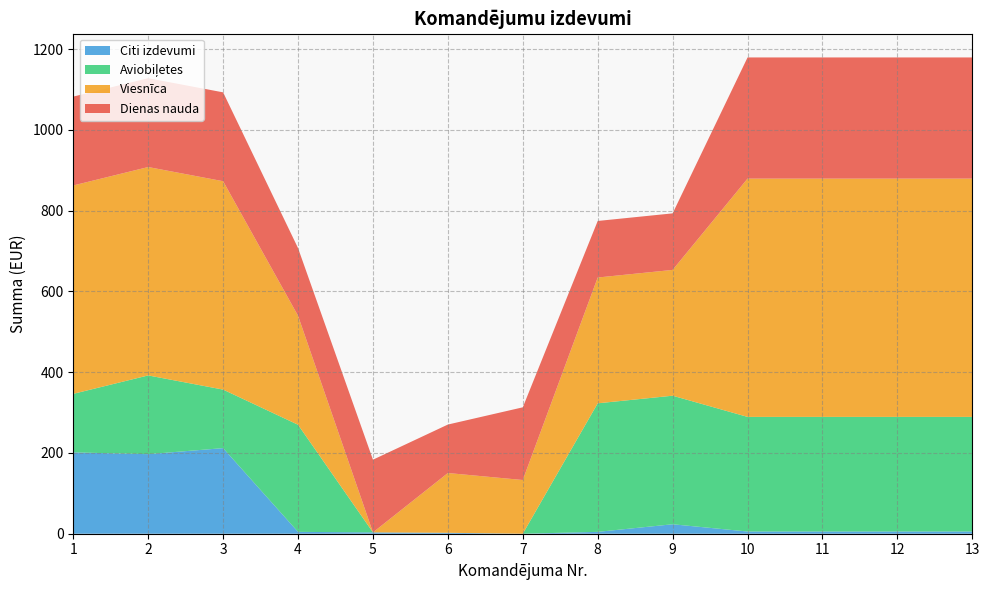

Reading left to right, extract all data points from this chart.

Dienas nauda: 220.0	220.0	220.0	167.5	180.0	120.0	180.0	140.0	140.0	300.0	300.0	300.0	300.0
Viesnīca: 516.0	516.0	516.0	270.0	0.0	148.0	133.0	311.5	311.5	590.0	590.0	590.0	590.0
Aviobiļetes: 144.9	194.9	144.9	265.2	0.0	0.0	0.0	318.3	318.3	283.8	283.8	283.8	283.8
Citi izdevumi: 201.4	197.0	211.9	4.6	3.3	2.3	0.0	4.6	23.4	5.5	5.5	5.5	5.5